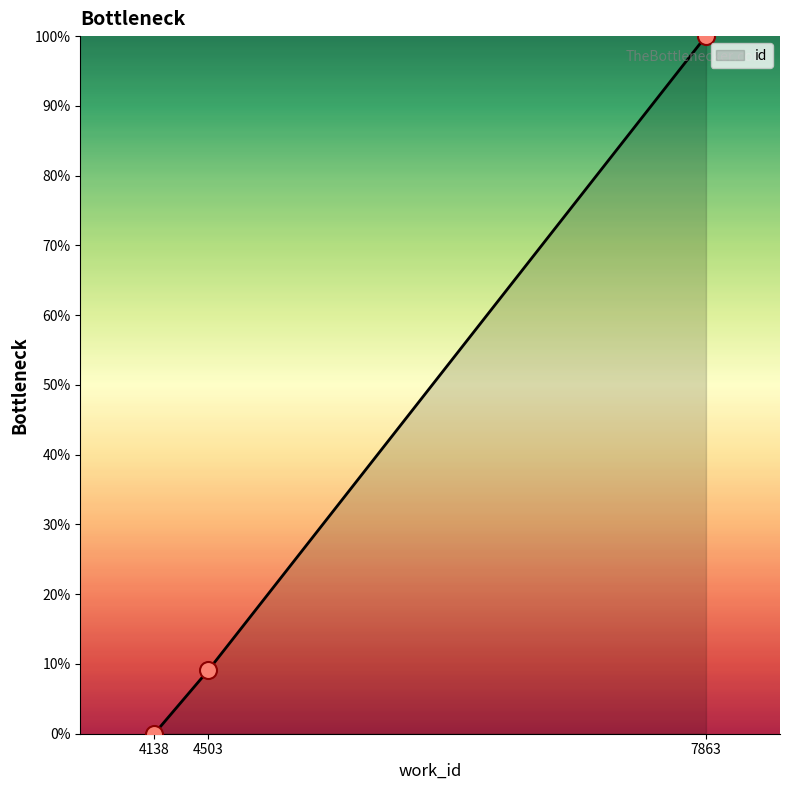

Between 4138 and 7863, which is larger?

7863